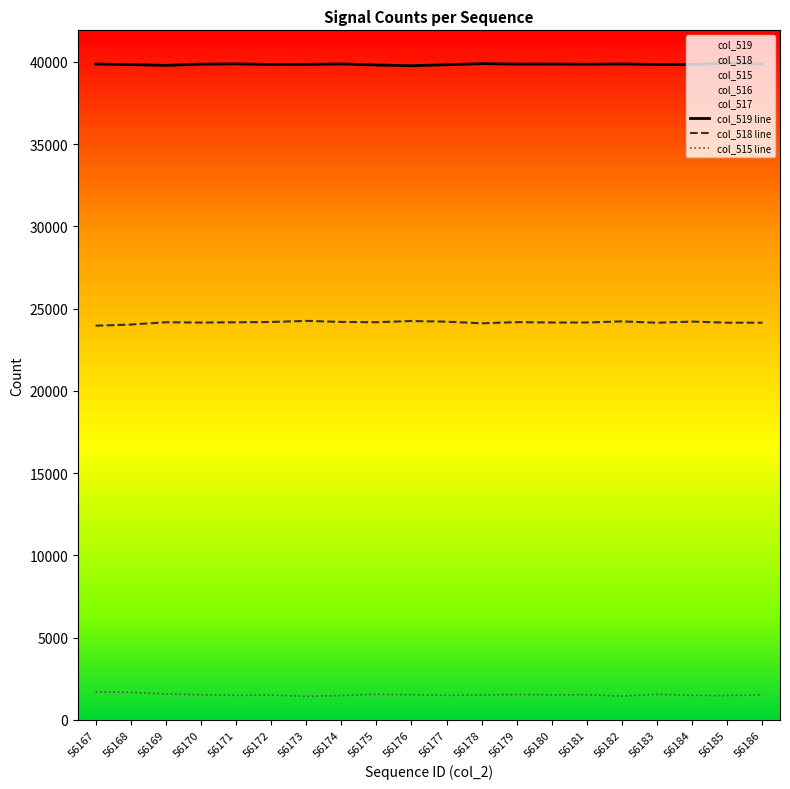

What is the highest value of the col_519 line series?

39913